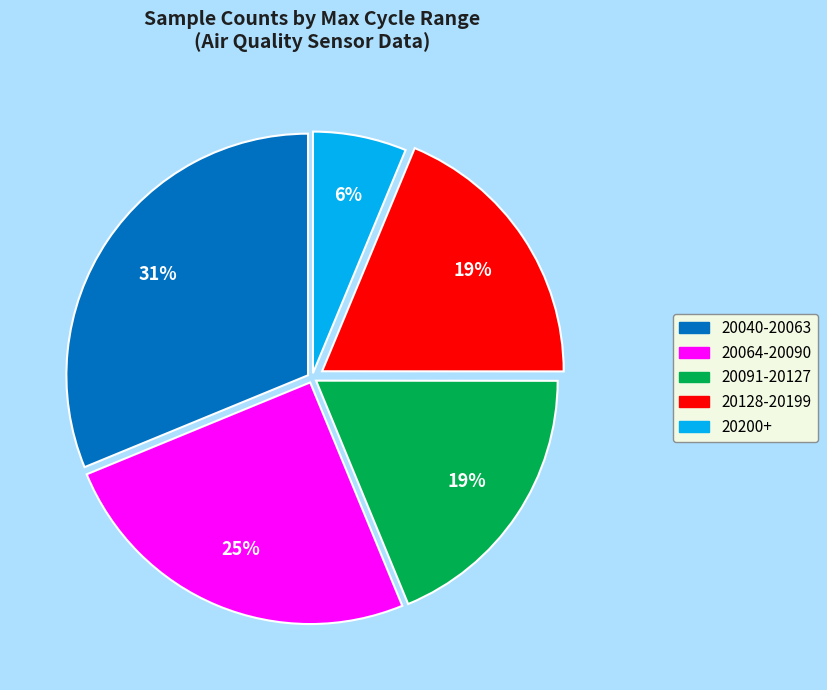

Is the sum of 20091-20127 and 20128-20199 greater than half?

No